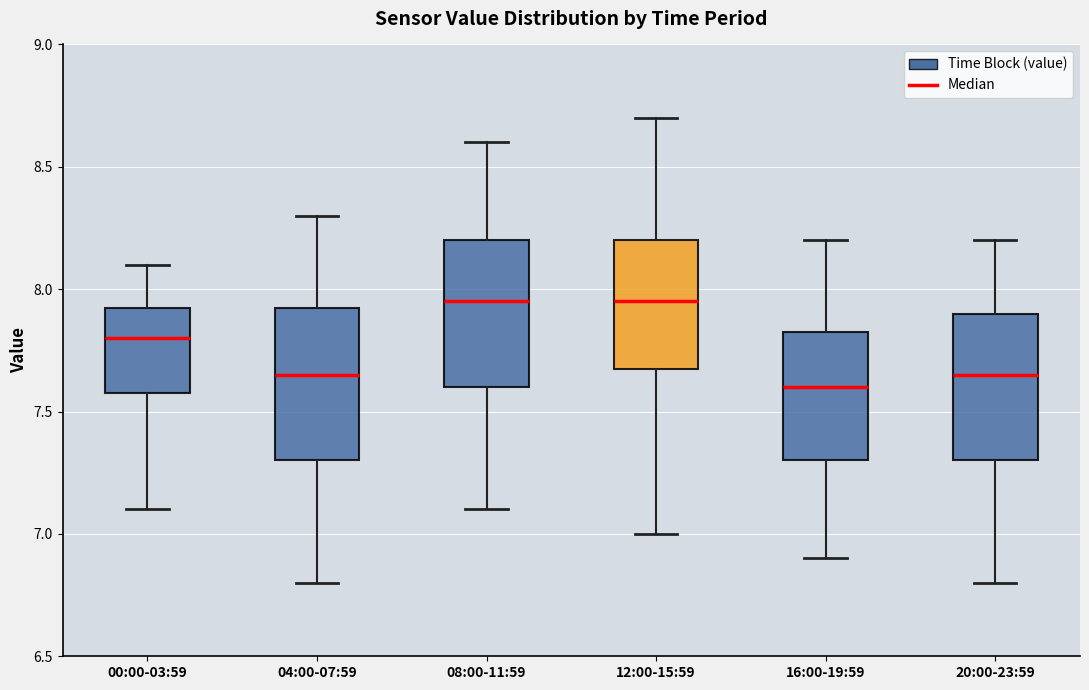

Where is the lower edge of the box for 16:00-19:59 on the y-axis? The values are not printed on the chart, so give them approximately, as read against the axis.

7.30